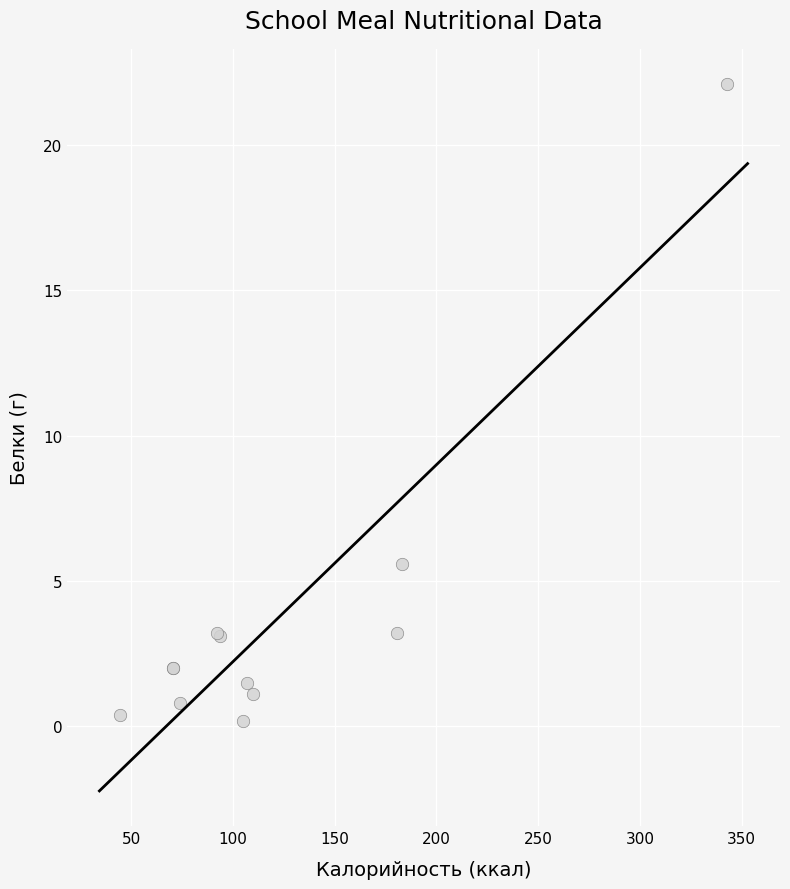

What Y value in the scatter plot is closest to 11?

5.6